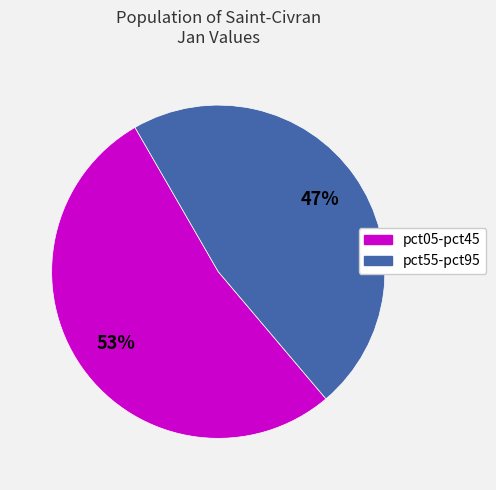

Does any single category account for the majority?

Yes